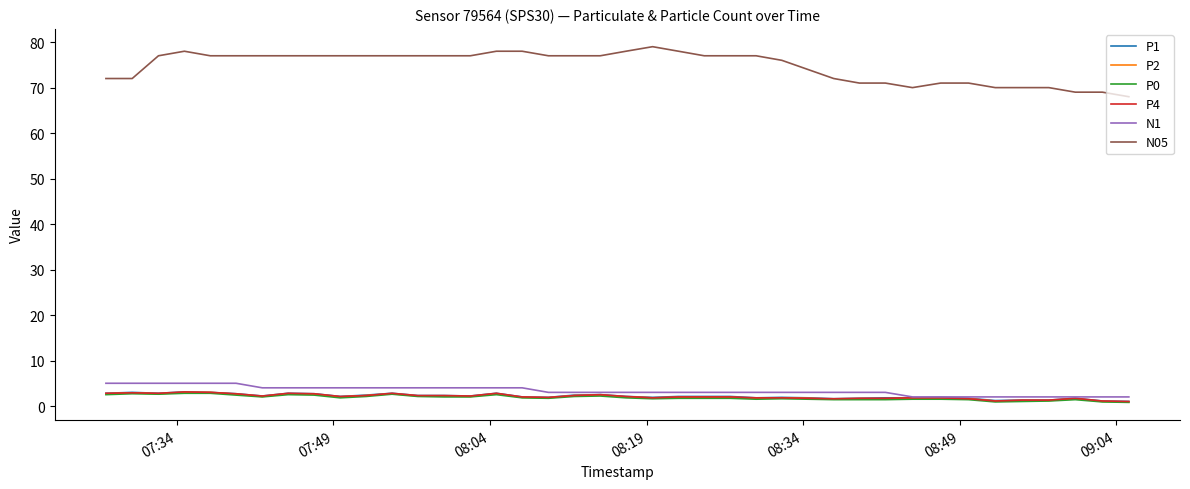

Which series has the largest range (max minus min)?

N05